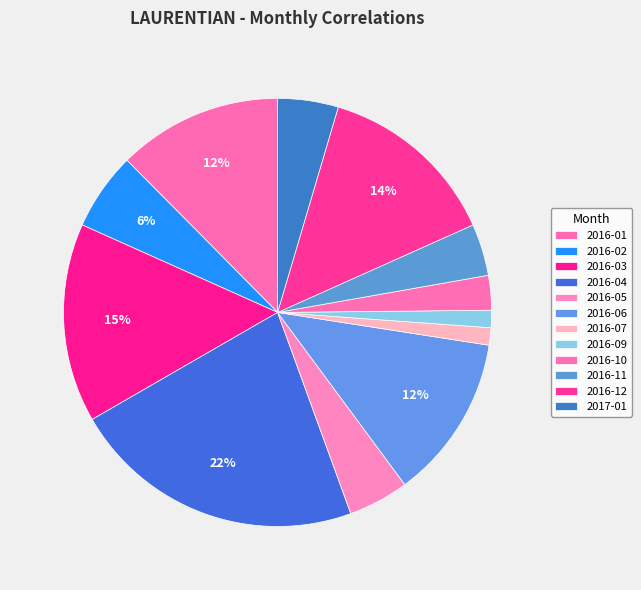

To the nearest percent, what is the average slice percentage?

8%